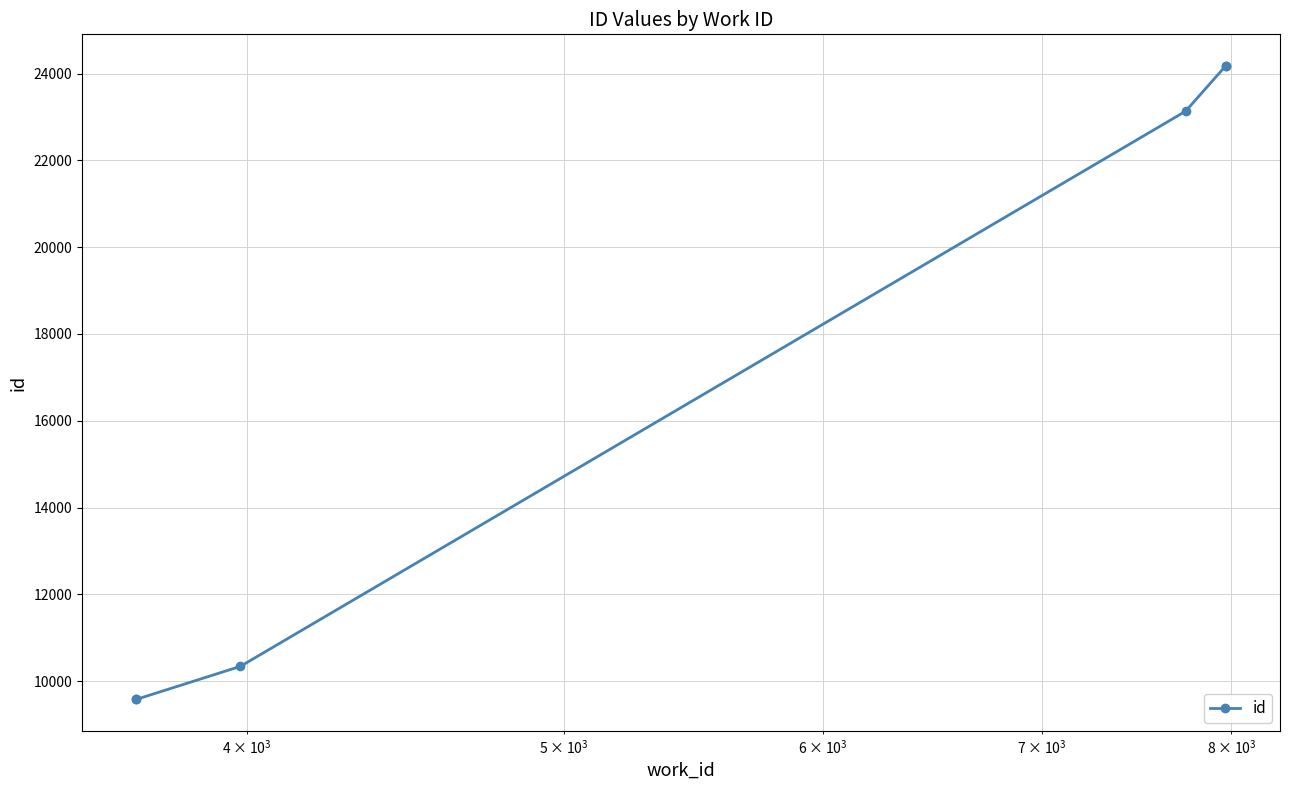

The chart shows a value of 14233 at $\mathdefault{10^{3}}$. True or false?

False